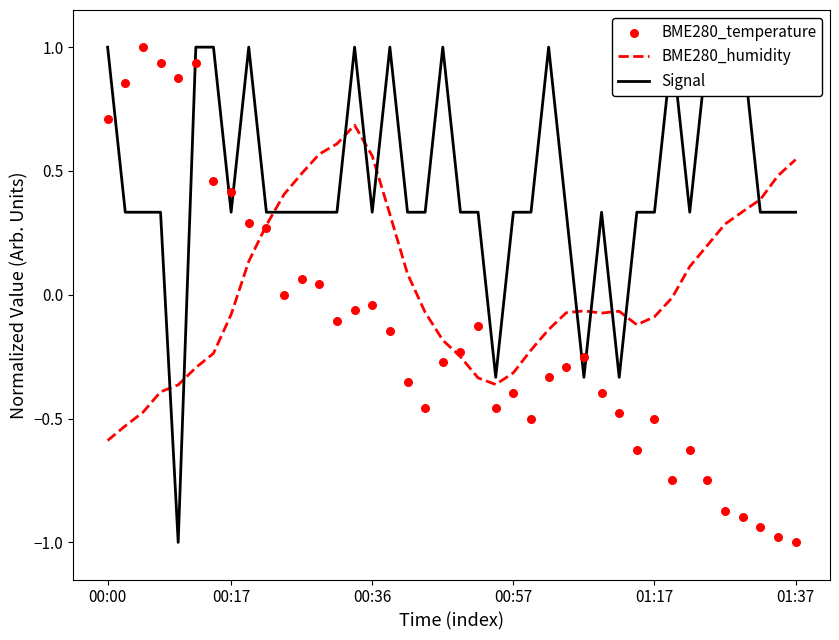

What is the maximum value for BME280_humidity?

0.7